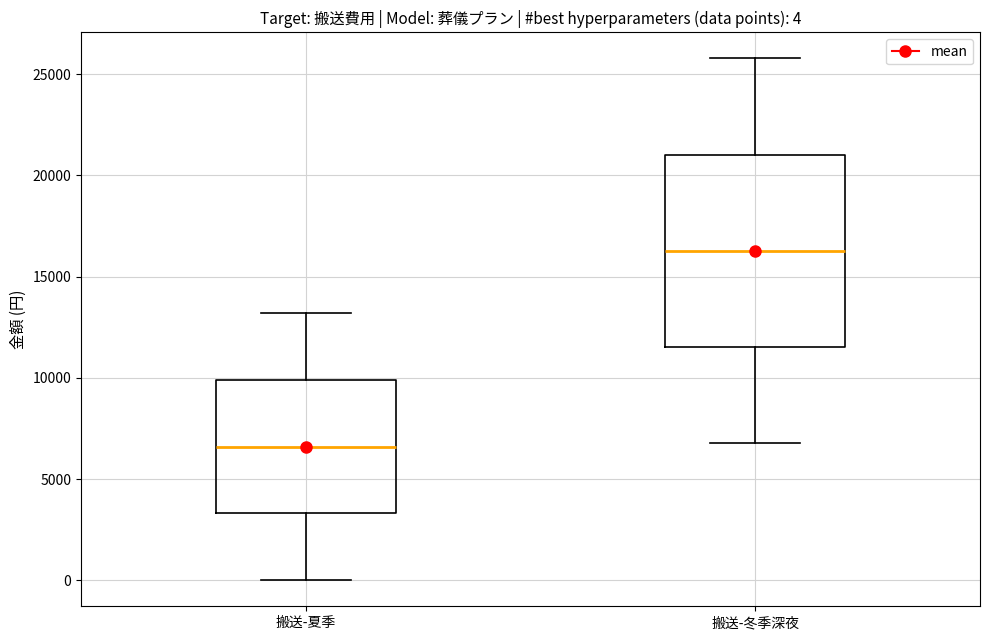

Which box's median line is the highest?

搬送-冬季深夜